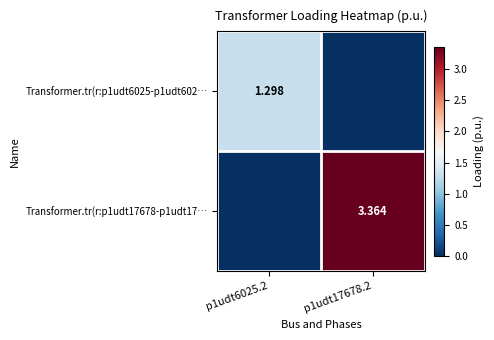

Where is Transformer.tr(r:p1udt6025-p1udt602… nearest to the value 0?

p1udt17678.2